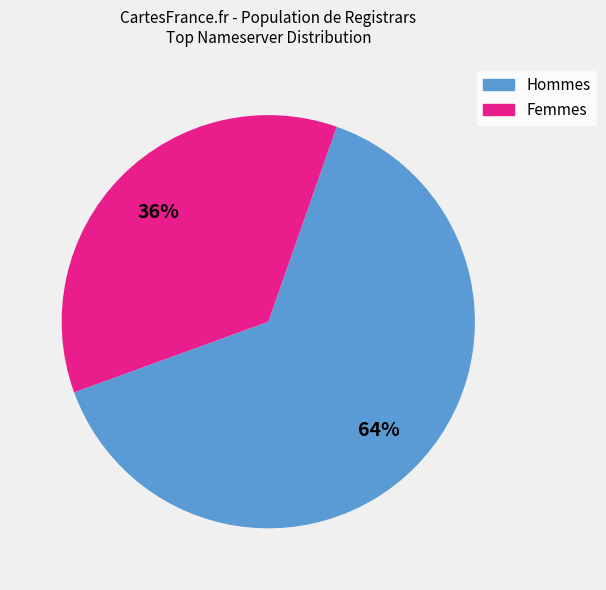

To the nearest percent, what is the average slice percentage?

50%